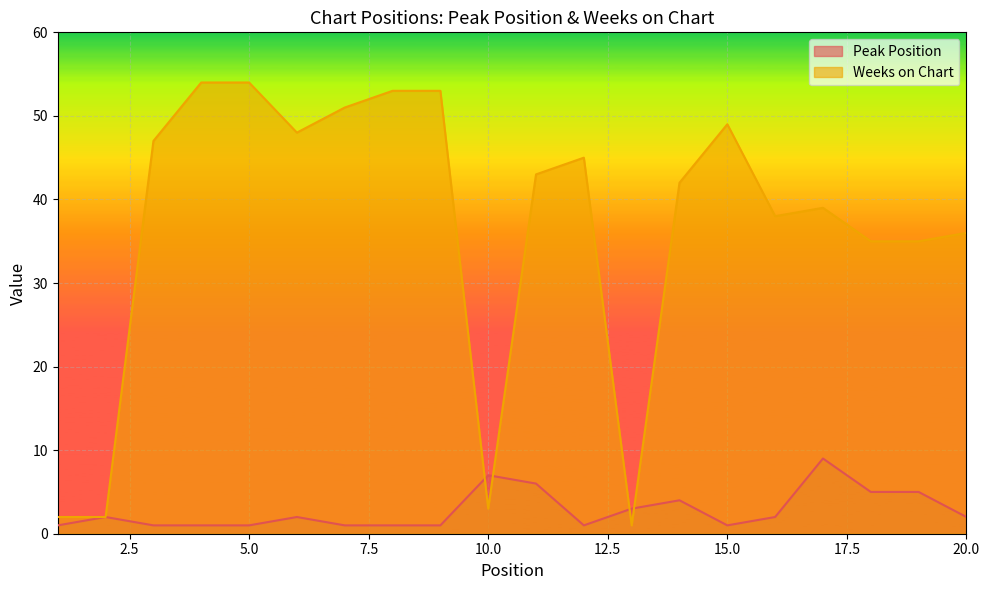

What is the difference between the second highest and minimum values in the Weeks on Chart series?

53